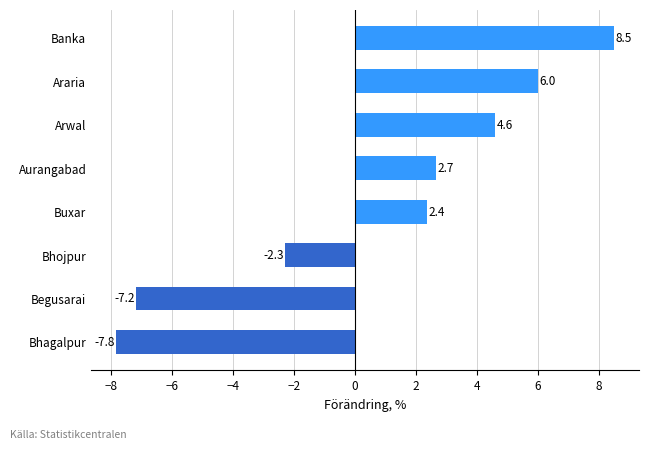

What is the smallest value displayed?

-7.8